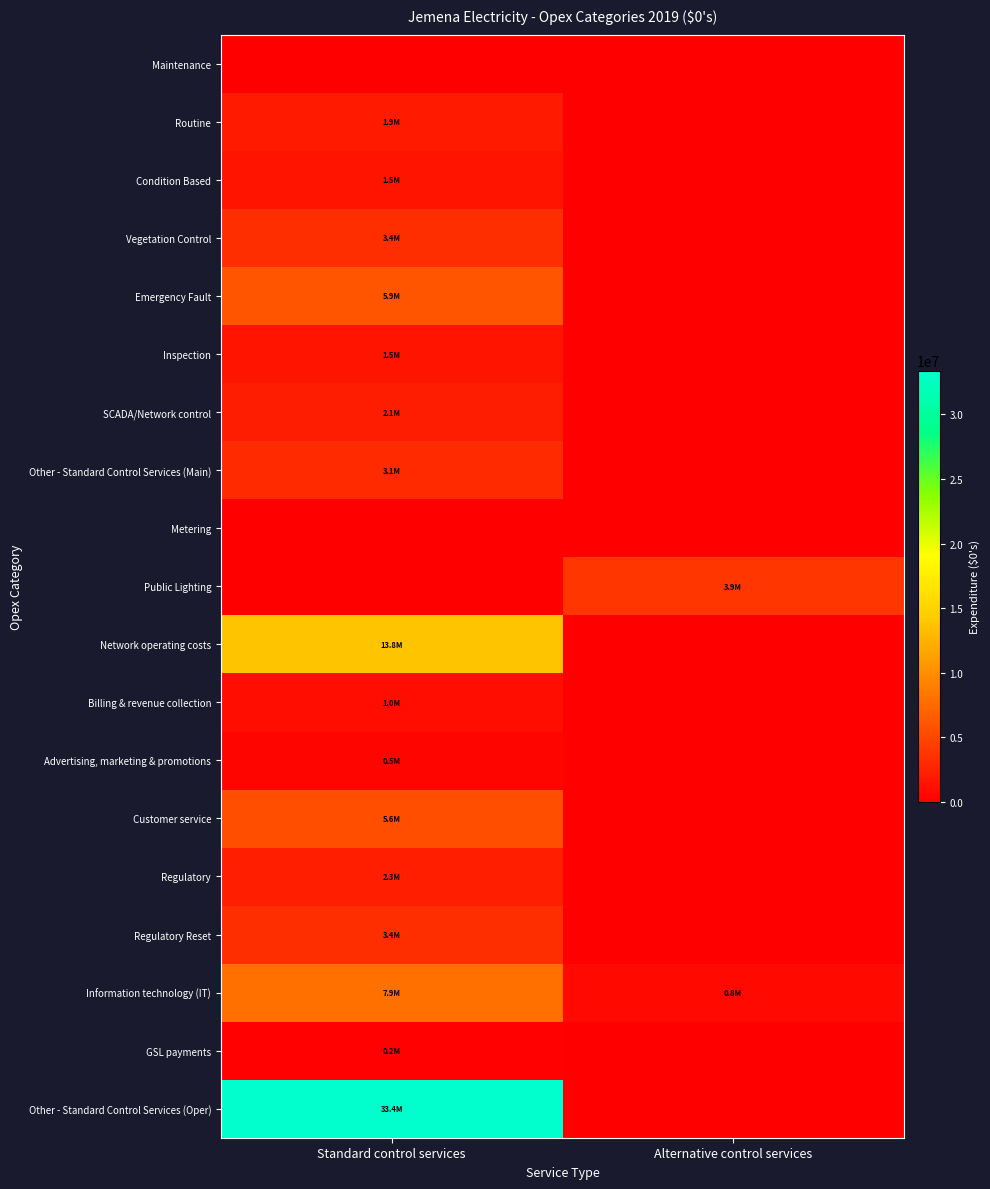

At which category is the sum across all series the highest?

Standard control services